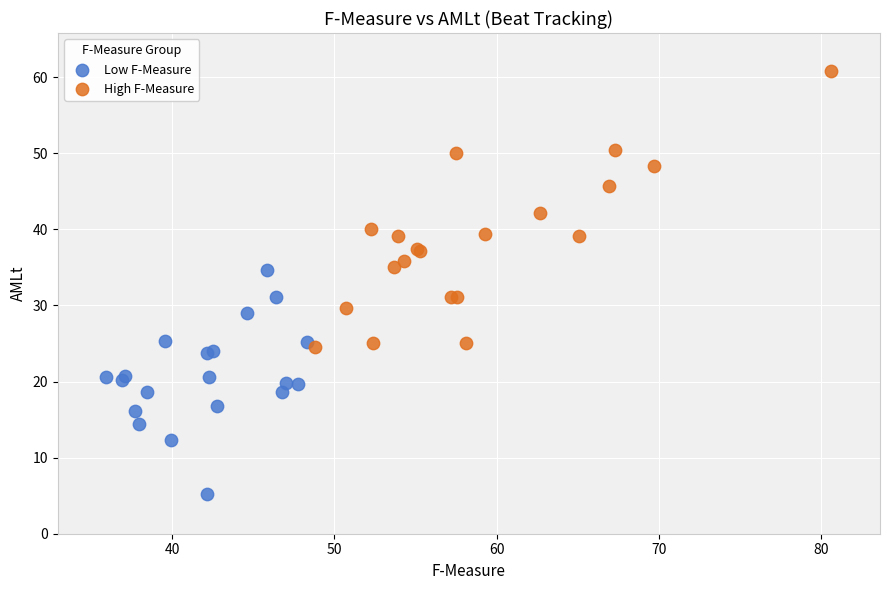

Which series has the widest spread of Y values?

High F-Measure